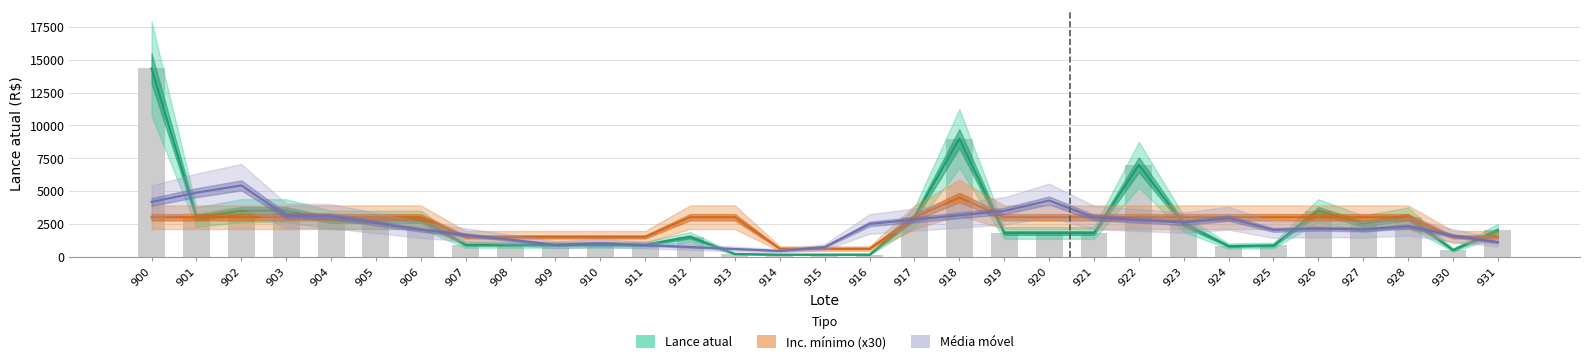

Rank the series at 928 from highest to lowest value.

Lance atual, Inc. mínimo (x30), Média móvel